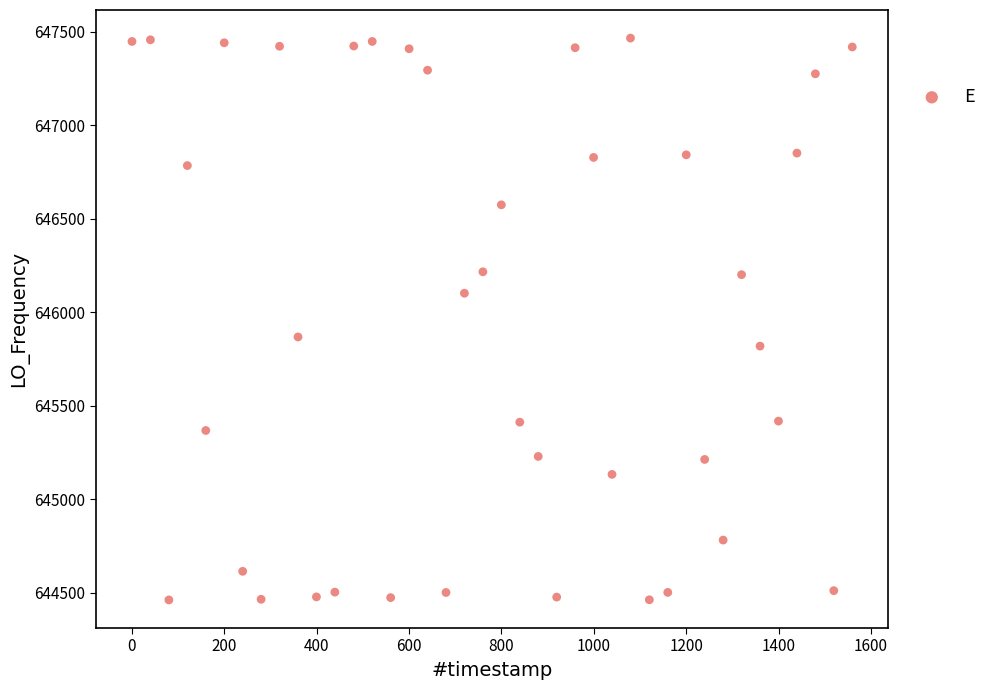

What is the range of X values (max minus min)?

1559.6